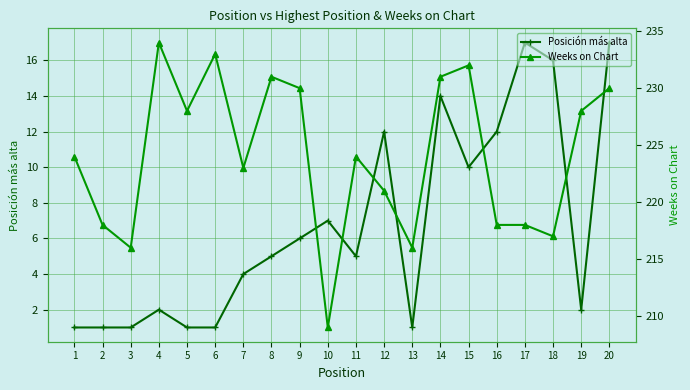

At how many categories does at least one series exceed 120?

20